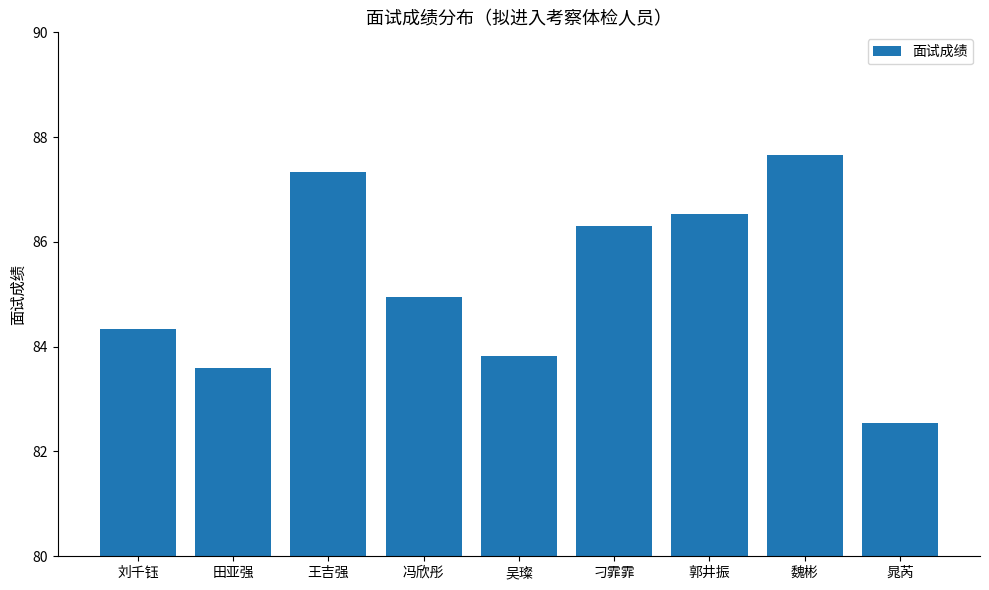

How many values are below 84?

3